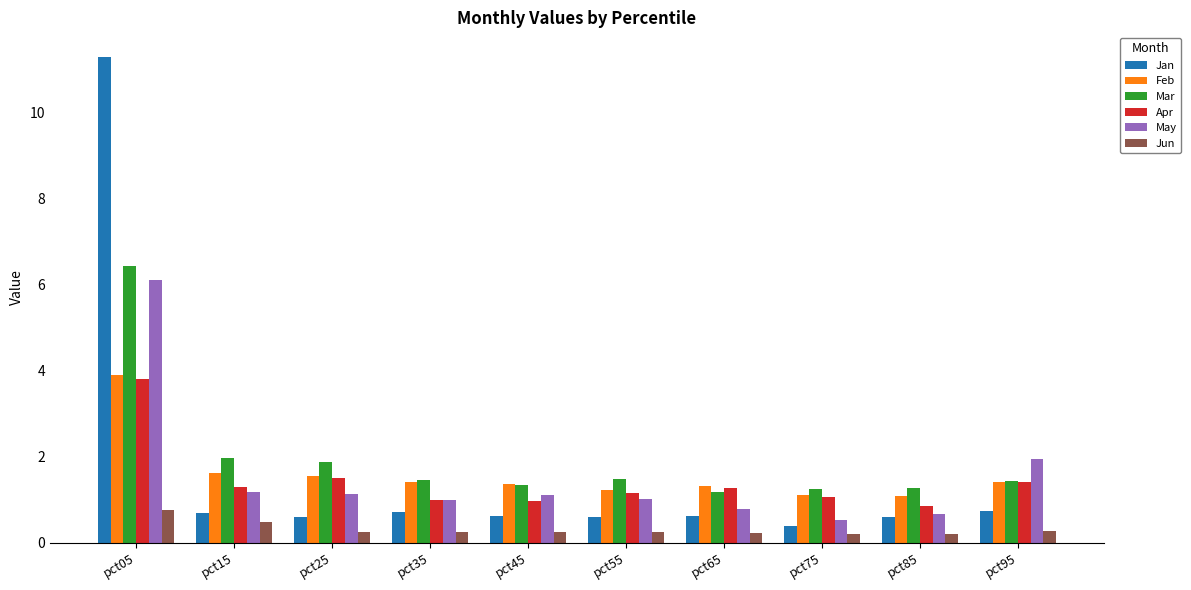

What is the average value of the Jan series?

1.7